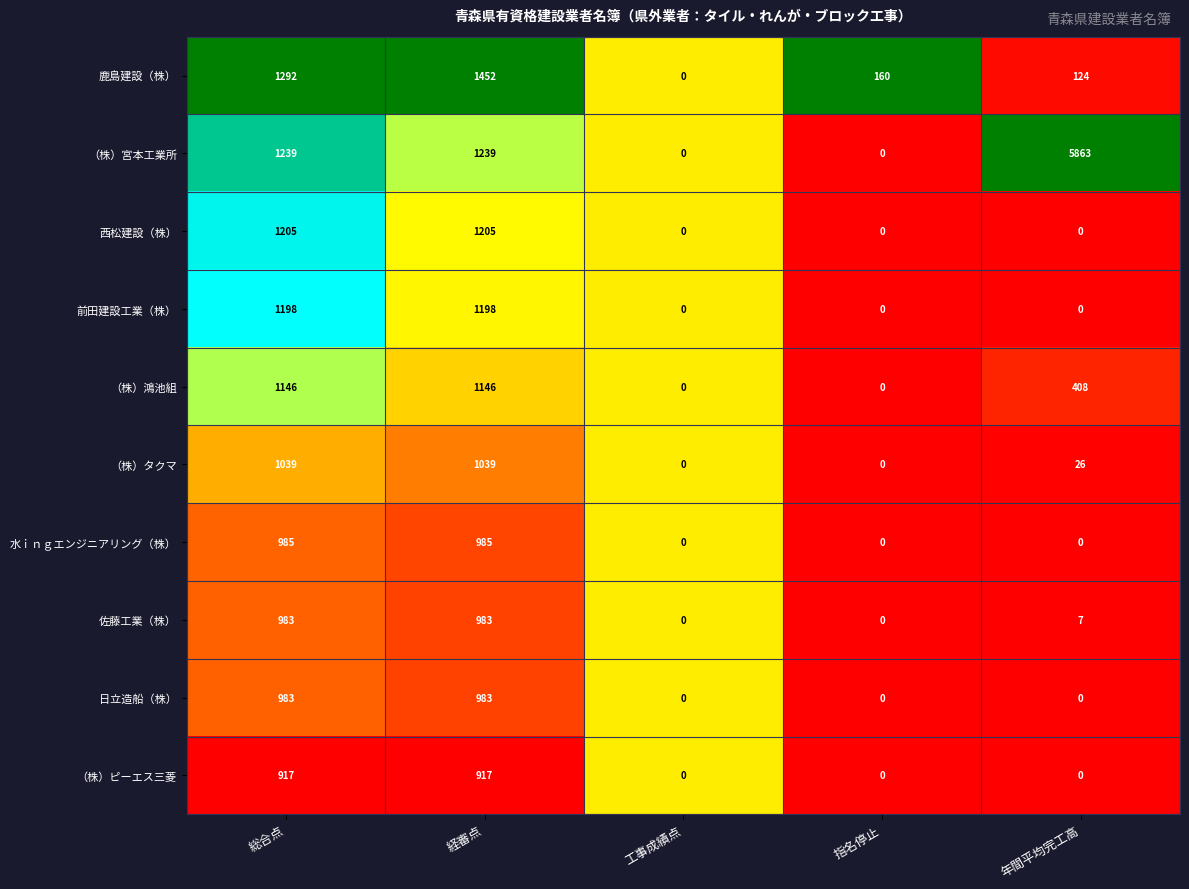

What is the total value across all series at 年間平均完工高?

6428